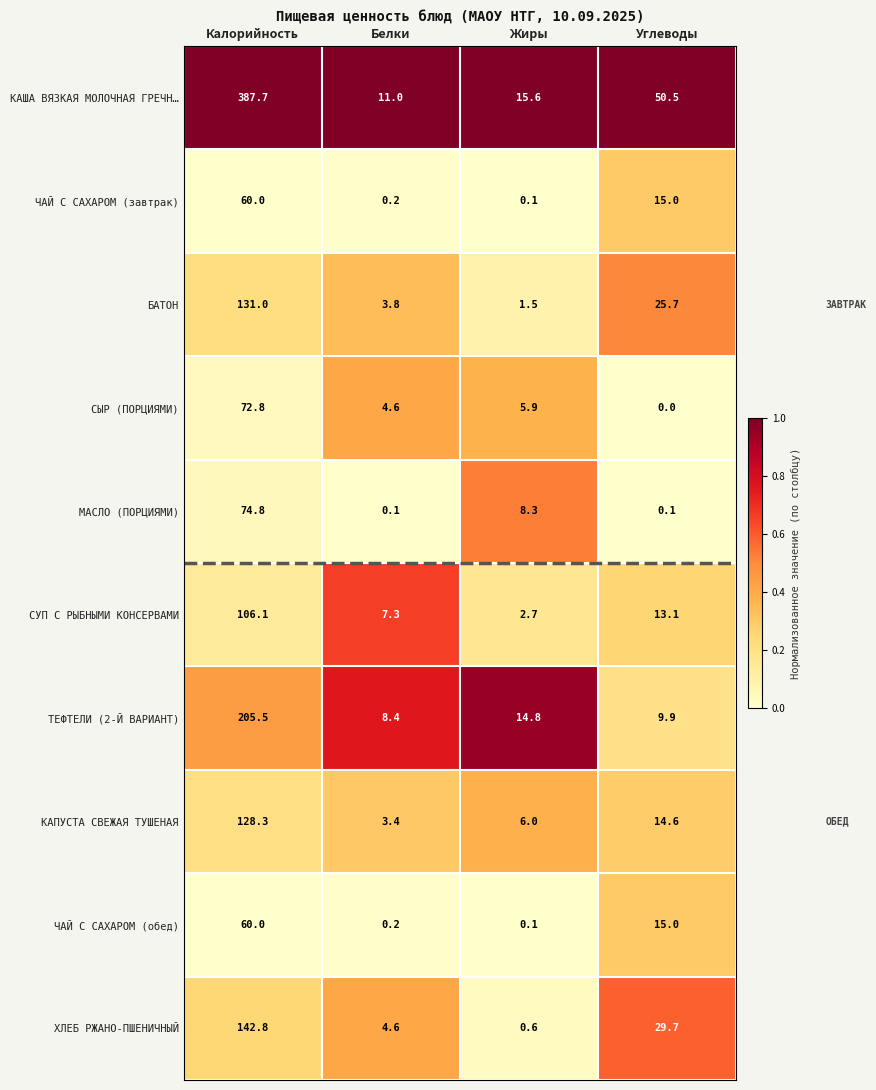

Count the number of categories in the chart.

4